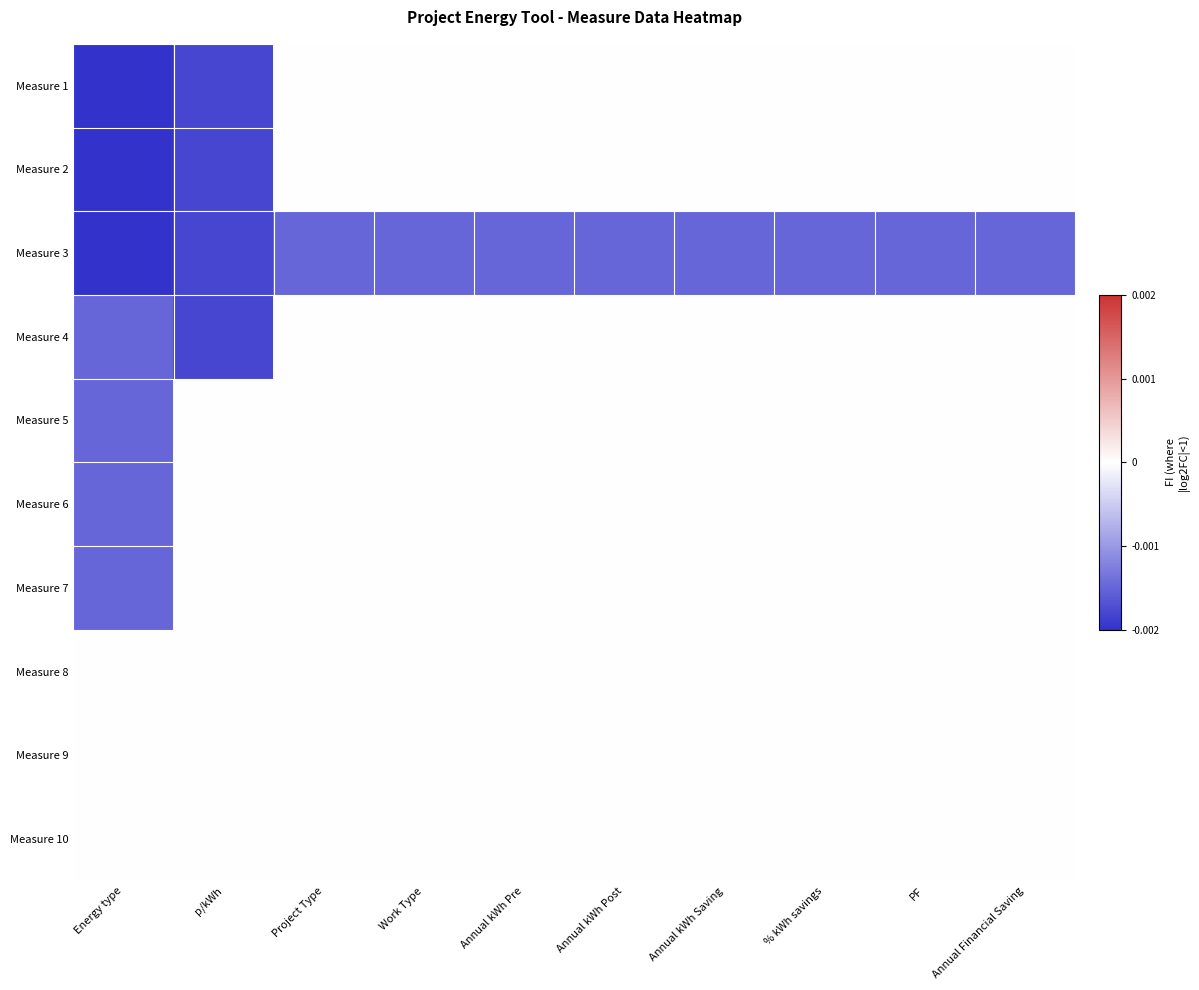

List the series in order of their peak value, lowest first.

Measure 3, Measure 1, Measure 2, Measure 4, Measure 5, Measure 6, Measure 7, Measure 8, Measure 9, Measure 10